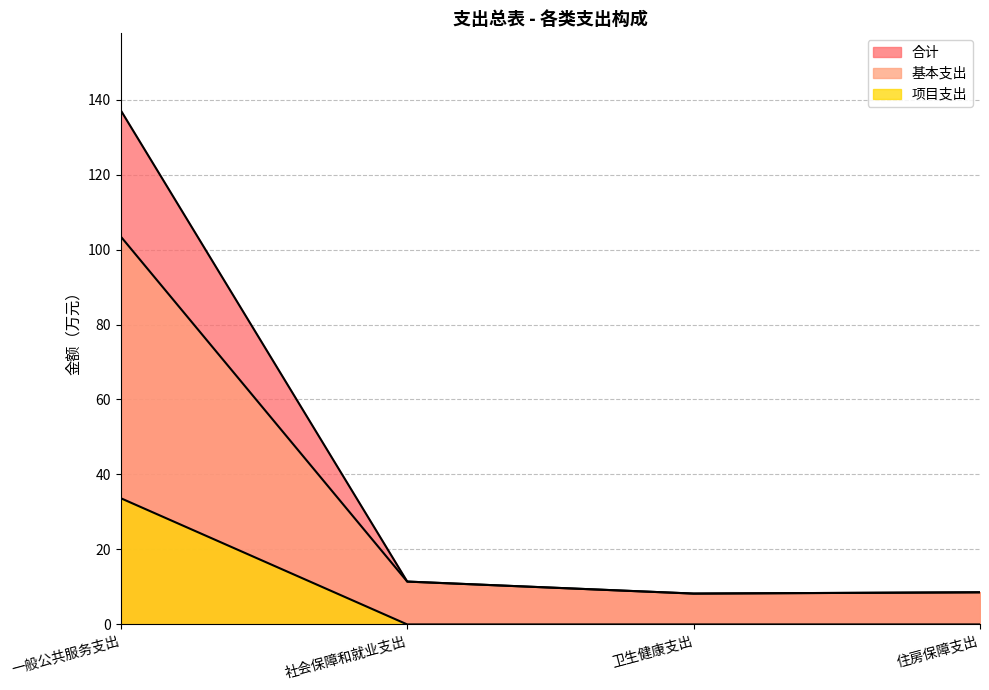

In 合计, how many points are lower than both neighbors (excluding endpoints)?

1